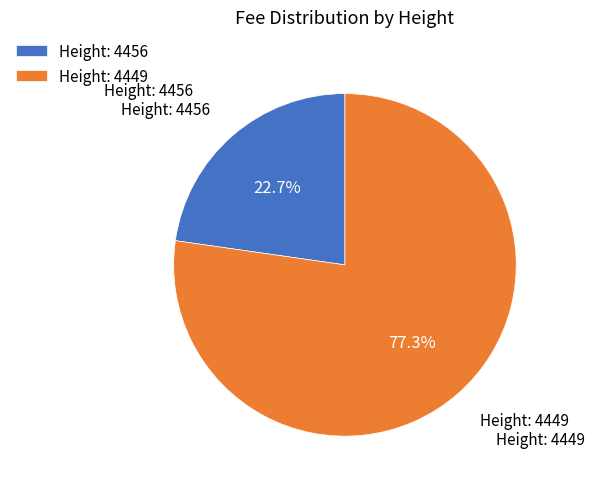

To the nearest percent, what percentage of the pie is Height: 4456?

23%